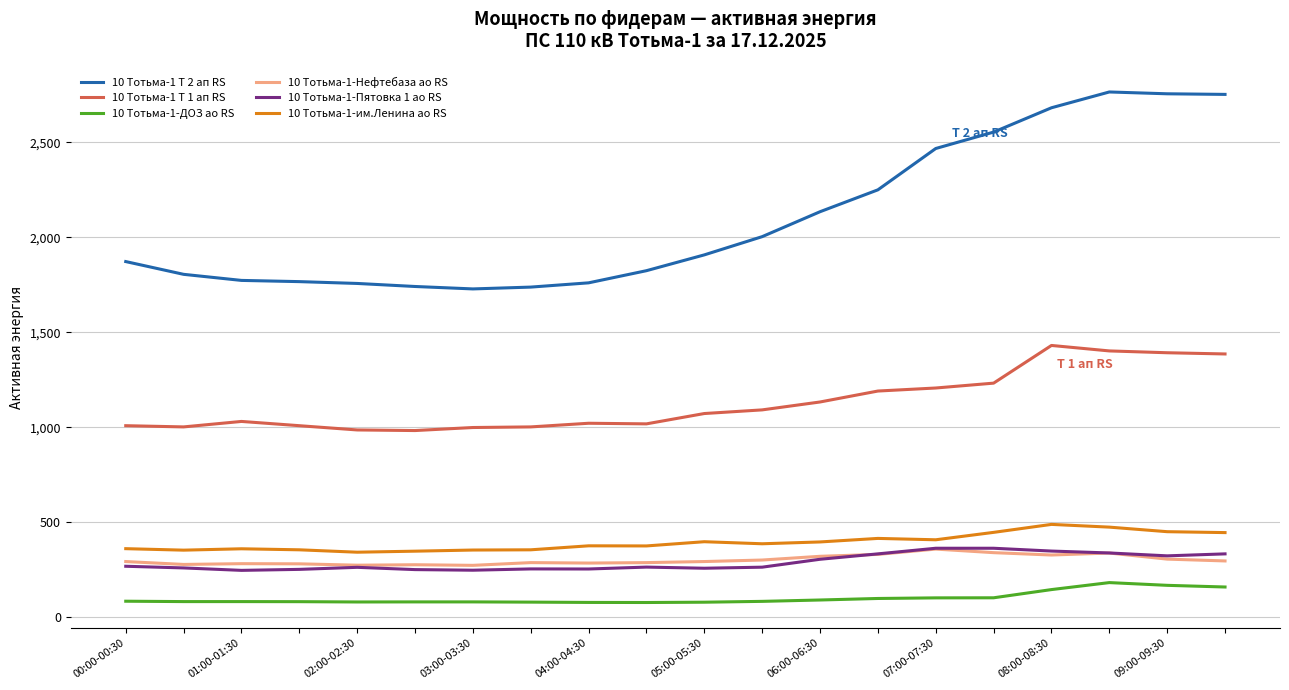

What is the lowest value of the 10 Тотьма-1-им.Ленина ао RS series?

342.0